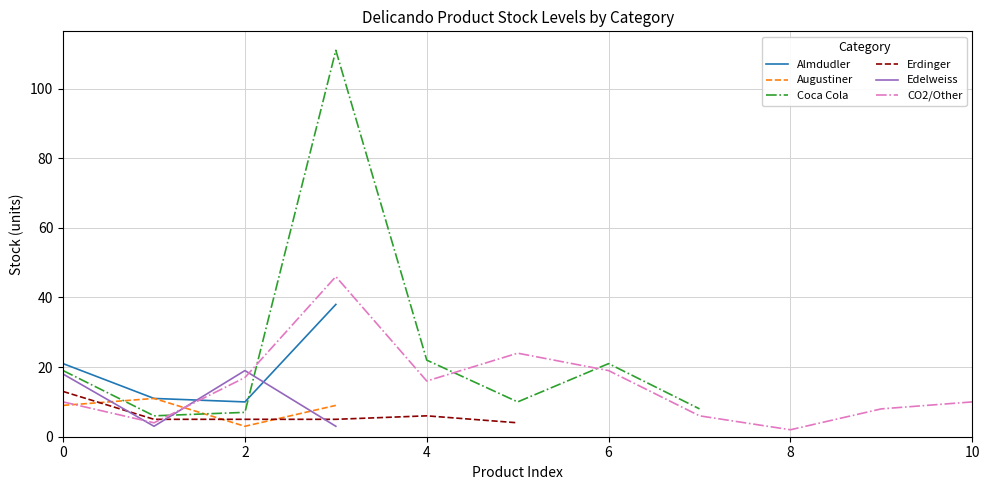

What is the value of the CO2/Other point at the 4th from the left?

46.0